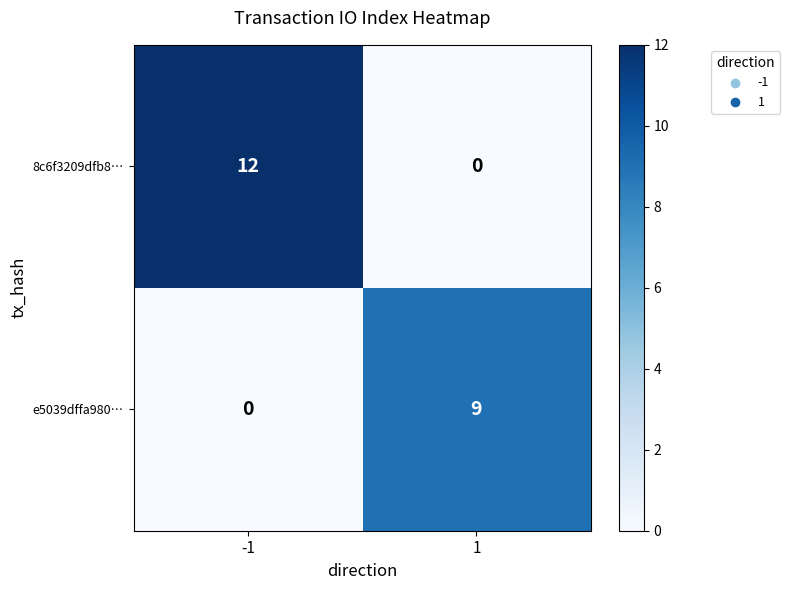

Rank the series by their maximum value, from lowest to highest.

e5039dffa980…, 8c6f3209dfb8…